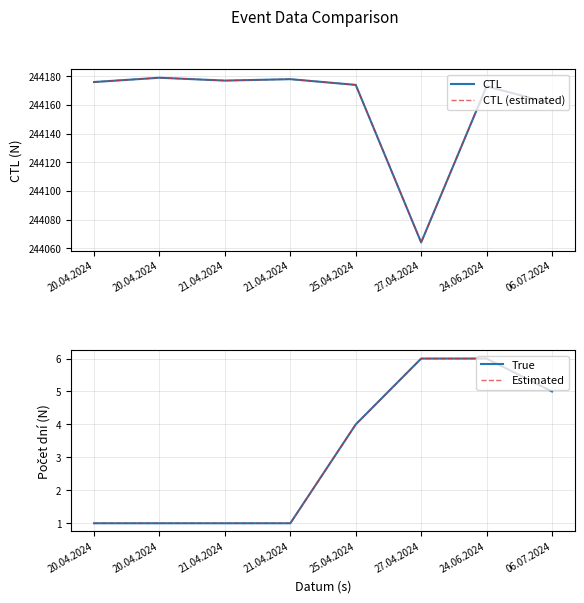

At which category is the sum across all series the highest?

20.04.2024